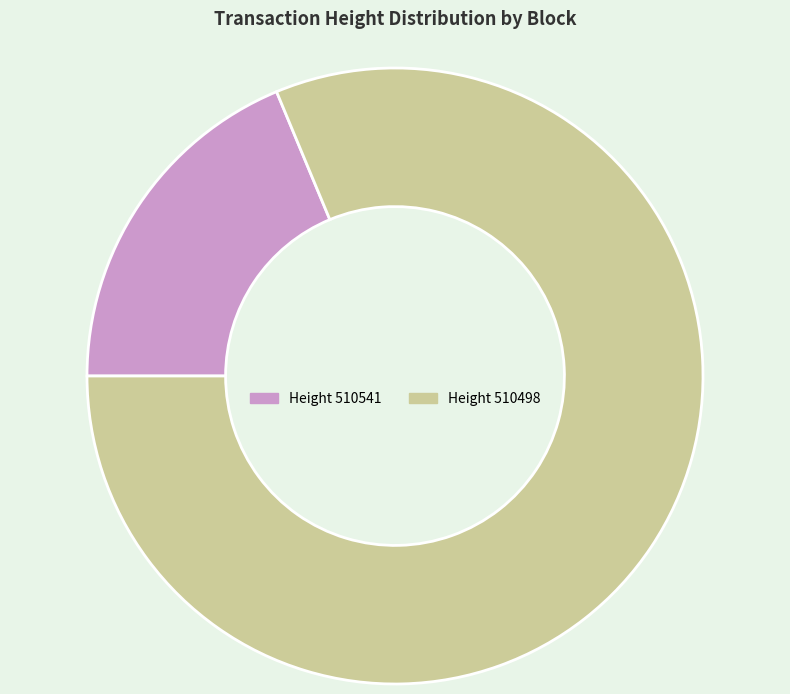

Combined, do Height 510541 and Height 510498 account for over 50%?

Yes